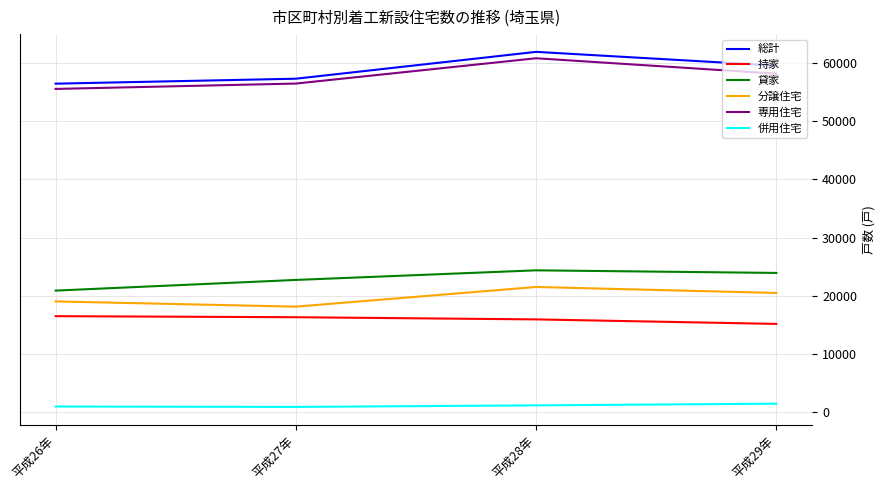

Is the value of 併用住宅 at 平成26年 greater than the value of 分譲住宅 at 平成28年?

No